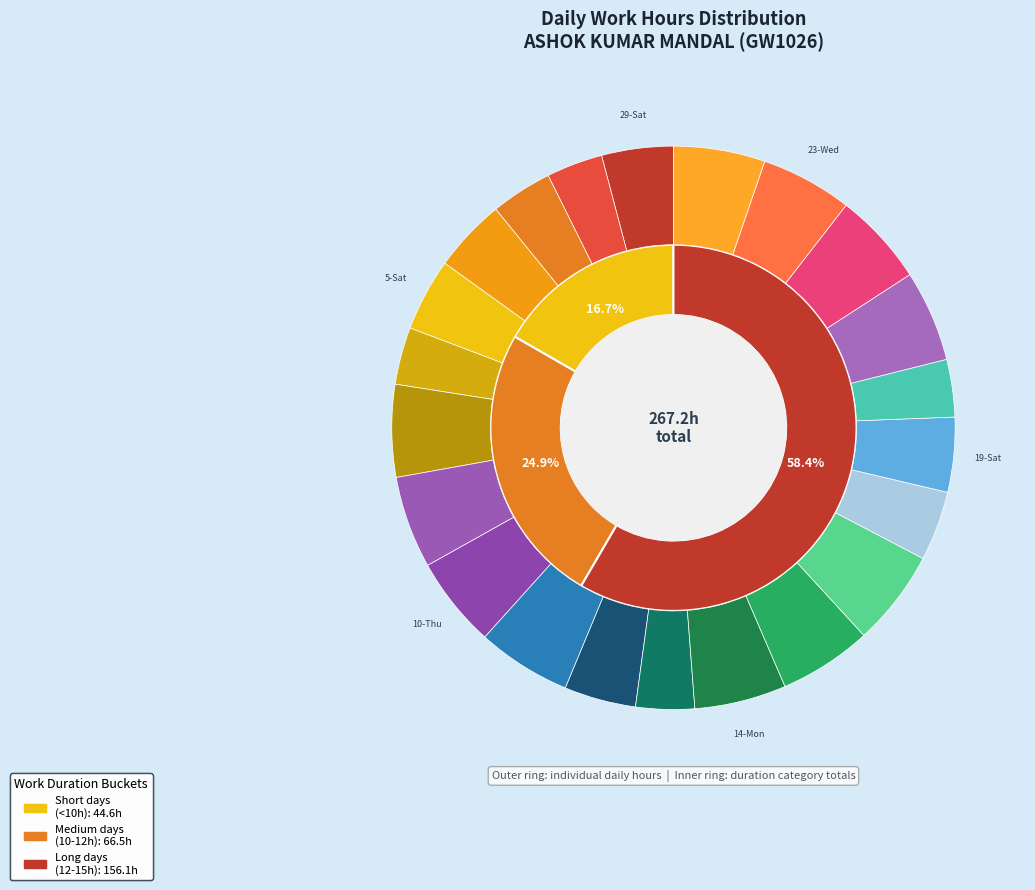

Rank the categories by value from lowest to highest.

30-Sun, 6-Sun, 20-Sun, 13-Sun, 31-Mon, 18-Fri, 29-Sat, 12-Sat, 5-Sat, 4-Fri, 19-Sat, 10-Thu, 21-Mon, 23-Wed, 24-Thu, 14-Mon, 9-Wed, 7-Mon, 16-Wed, 22-Tue, 11-Fri, 17-Thu